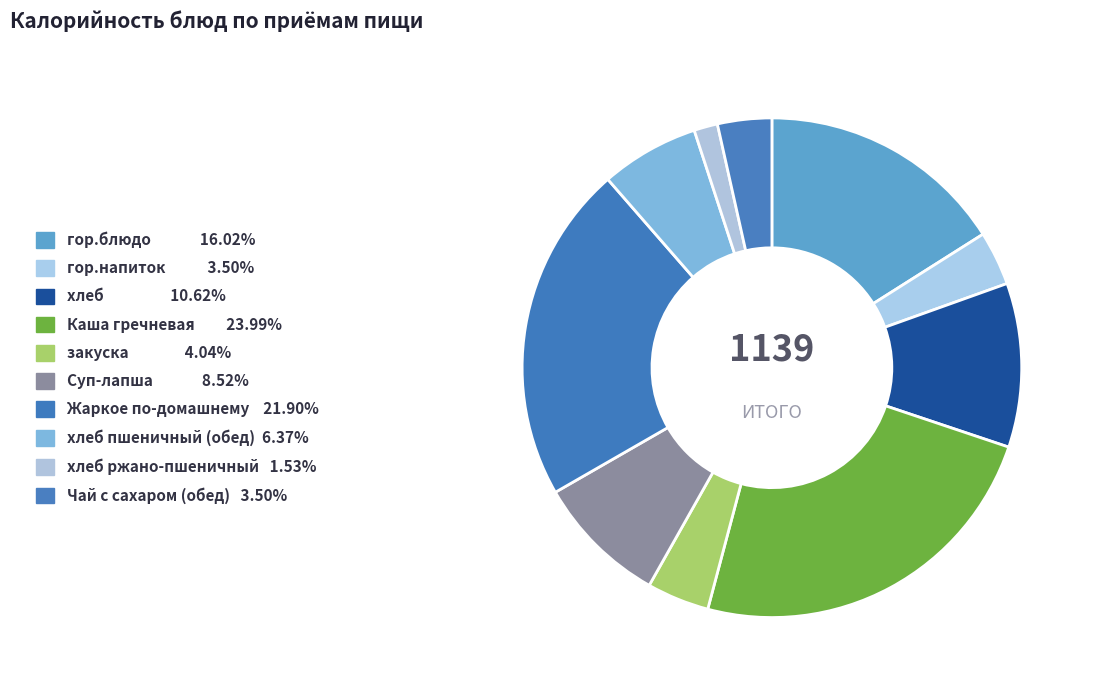

Rank the categories by value from highest to lowest.

Каша гречневая, Жаркое по-домашнему, гор.блюдо, хлеб, Суп-лапша, хлеб пшеничный (обед), закуска, гор.напиток, Чай с сахаром (обед), хлеб ржано-пшеничный